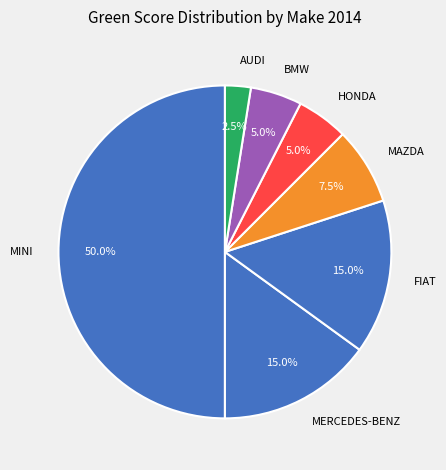

Which slice is the smallest?

AUDI